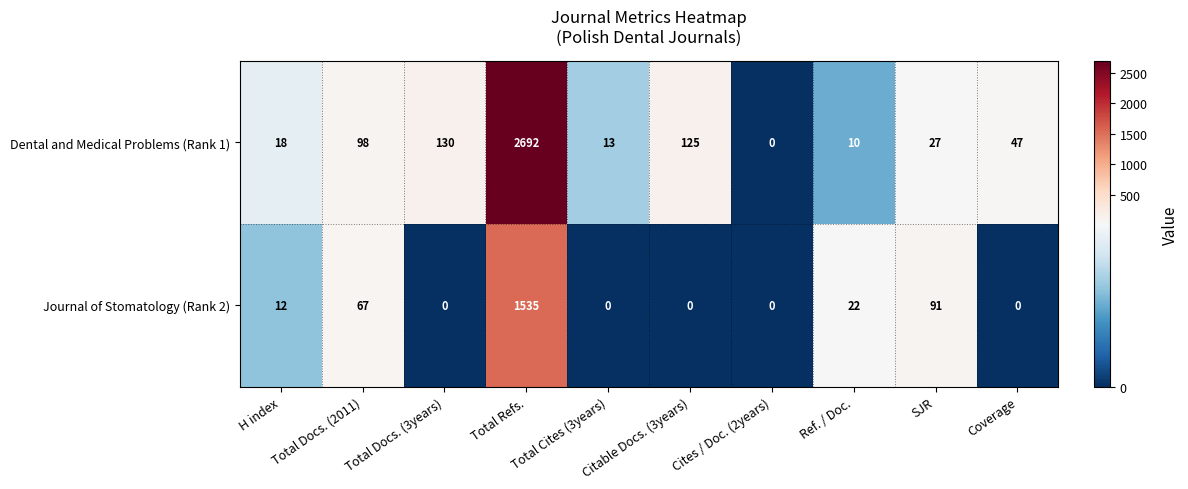

The value of Dental and Medical Problems (Rank 1) at SJR is 42. True or false?

False